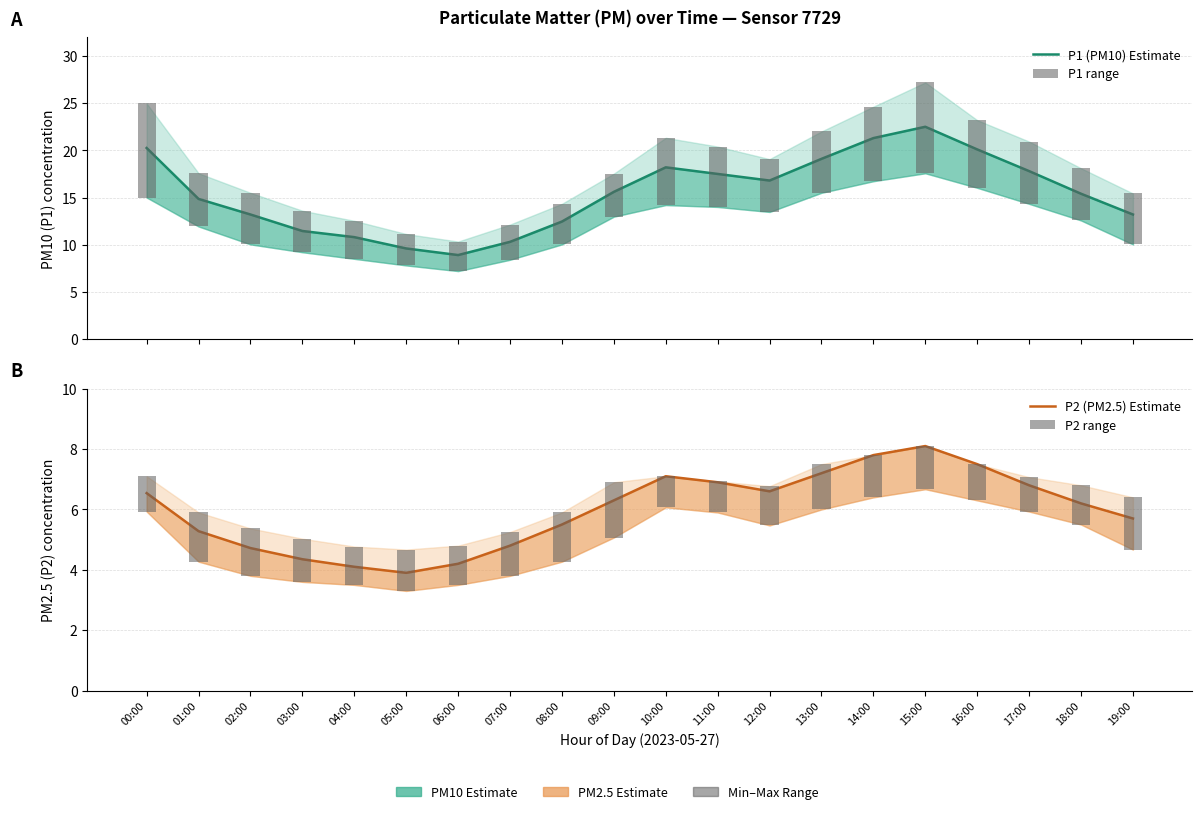

At which category does the chart reach its peak across all series?

15:00